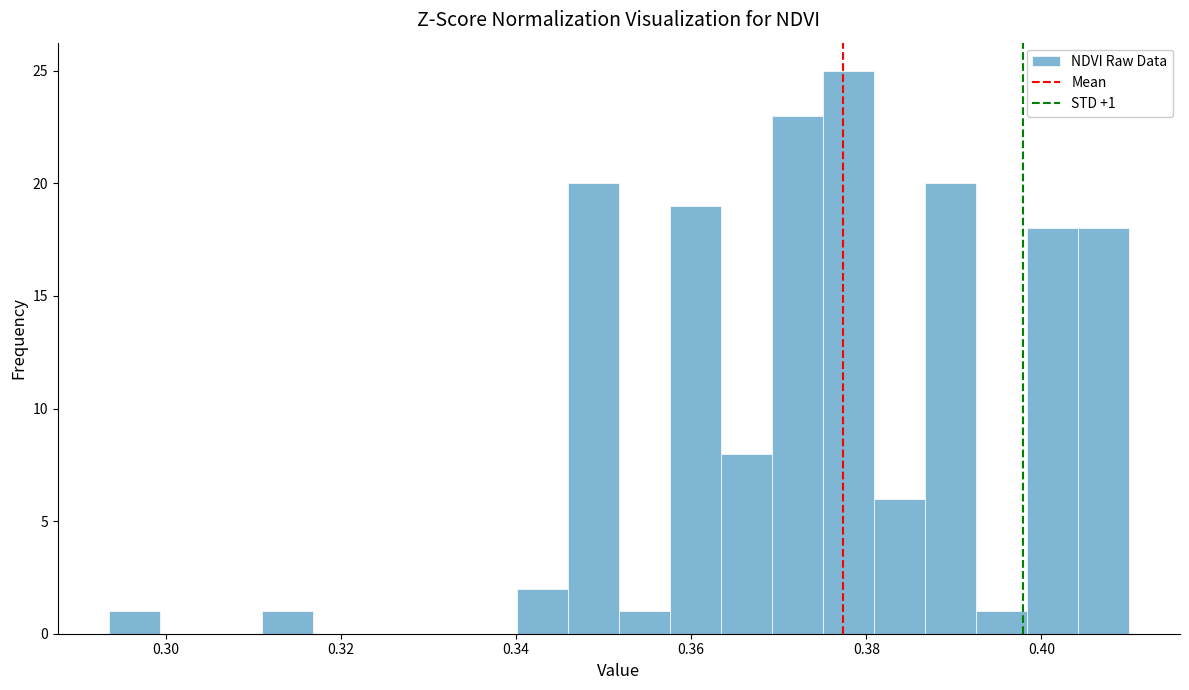

Read against the x-axis, roughly where is the centre of the tallest bar?

0.378